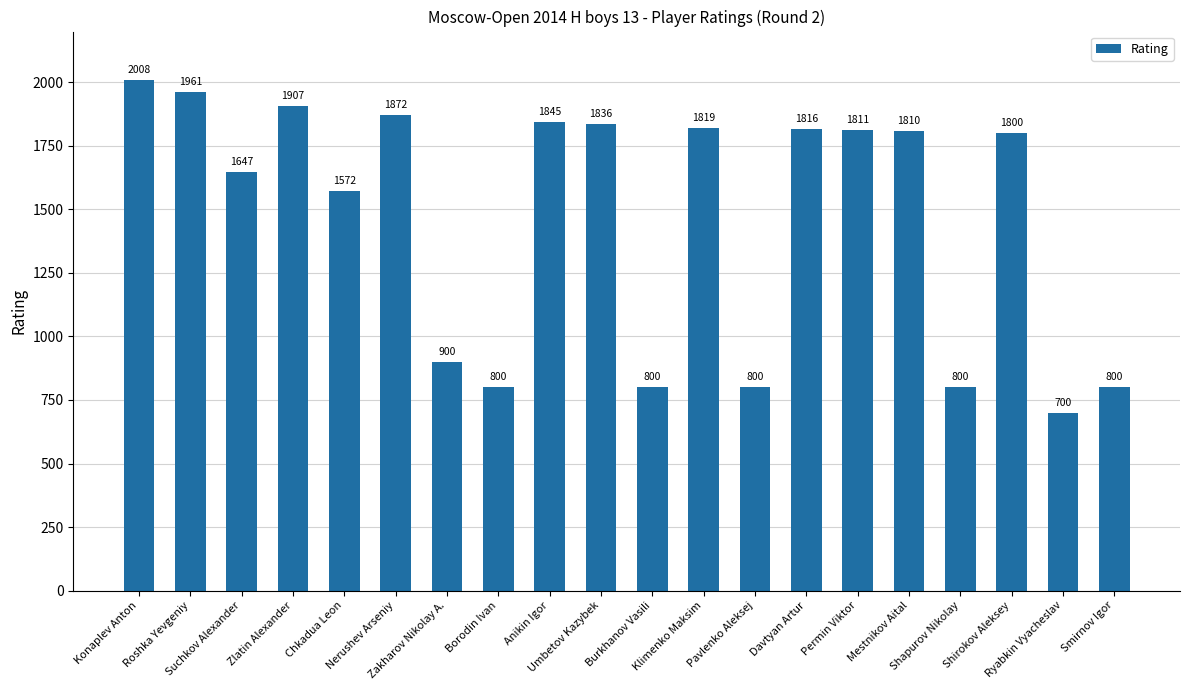

At which label does the data first exceed 1810?

Konaplev Anton